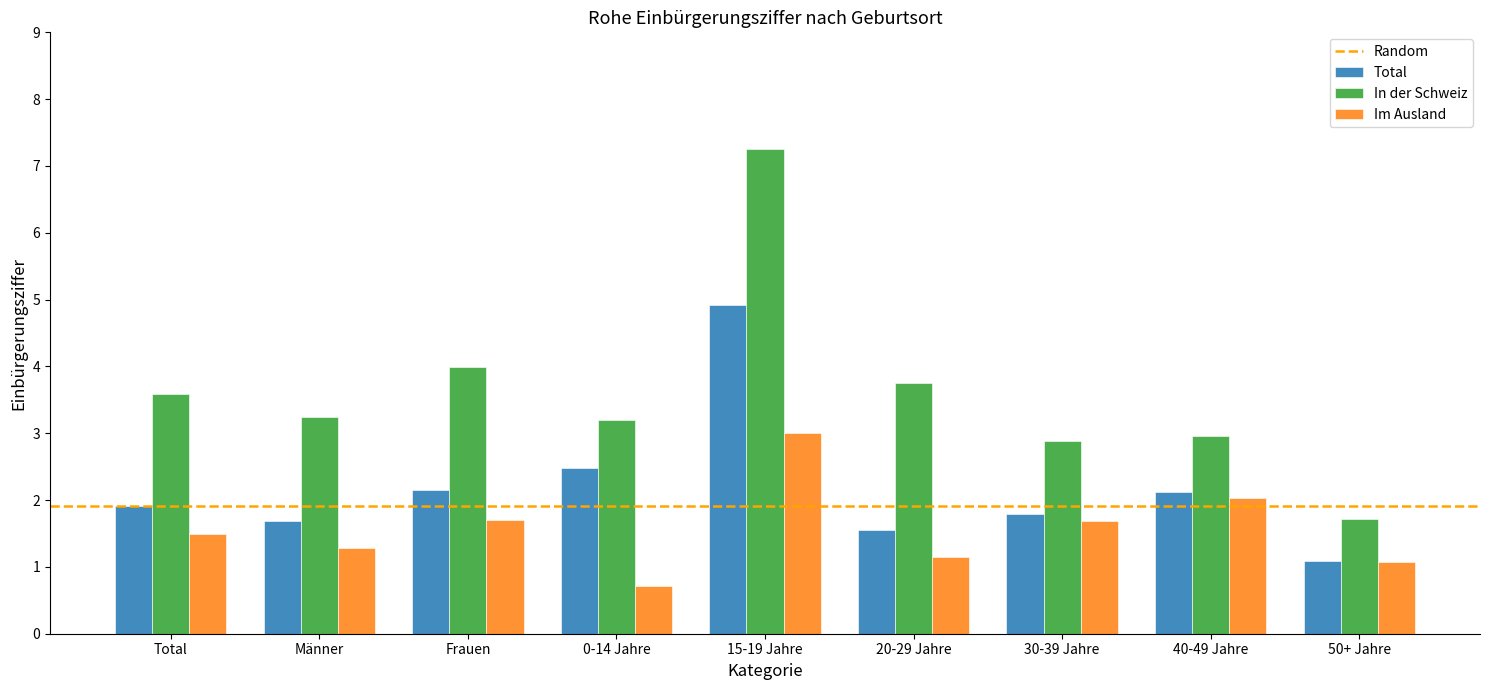

What is the difference between the maximum and minimum values in the Total series?

3.8